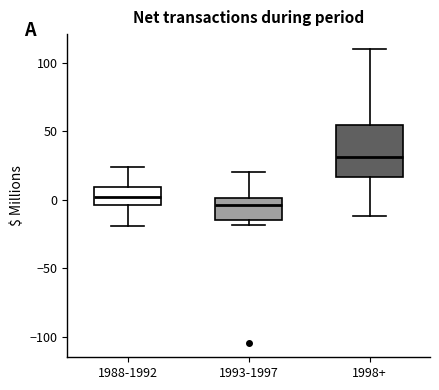

Where is the upper edge of the box for 1998+ on the y-axis? The values are not printed on the chart, so give them approximately, as read against the axis.

55